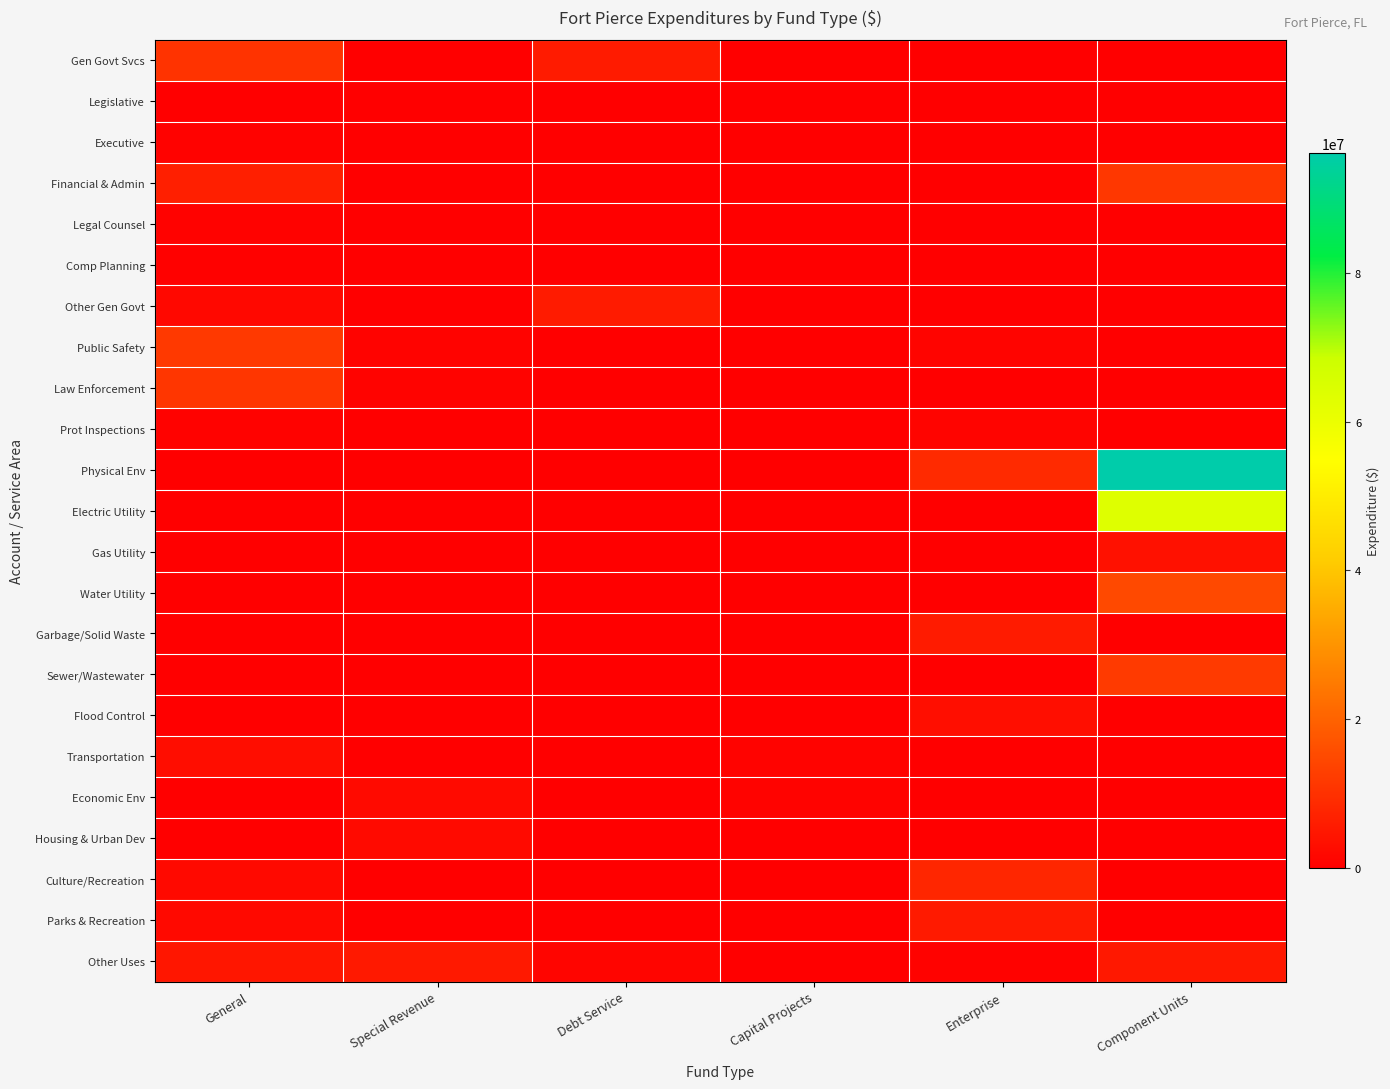

At Enterprise, list the series in order from smallest to largest.

Gen Govt Svcs, Legislative, Executive, Financial & Admin, Legal Counsel, Comp Planning, Other Gen Govt, Law Enforcement, Electric Utility, Gas Utility, Water Utility, Sewer/Wastewater, Transportation, Economic Env, Housing & Urban Dev, Other Uses, Public Safety, Prot Inspections, Flood Control, Parks & Recreation, Garbage/Solid Waste, Culture/Recreation, Physical Env